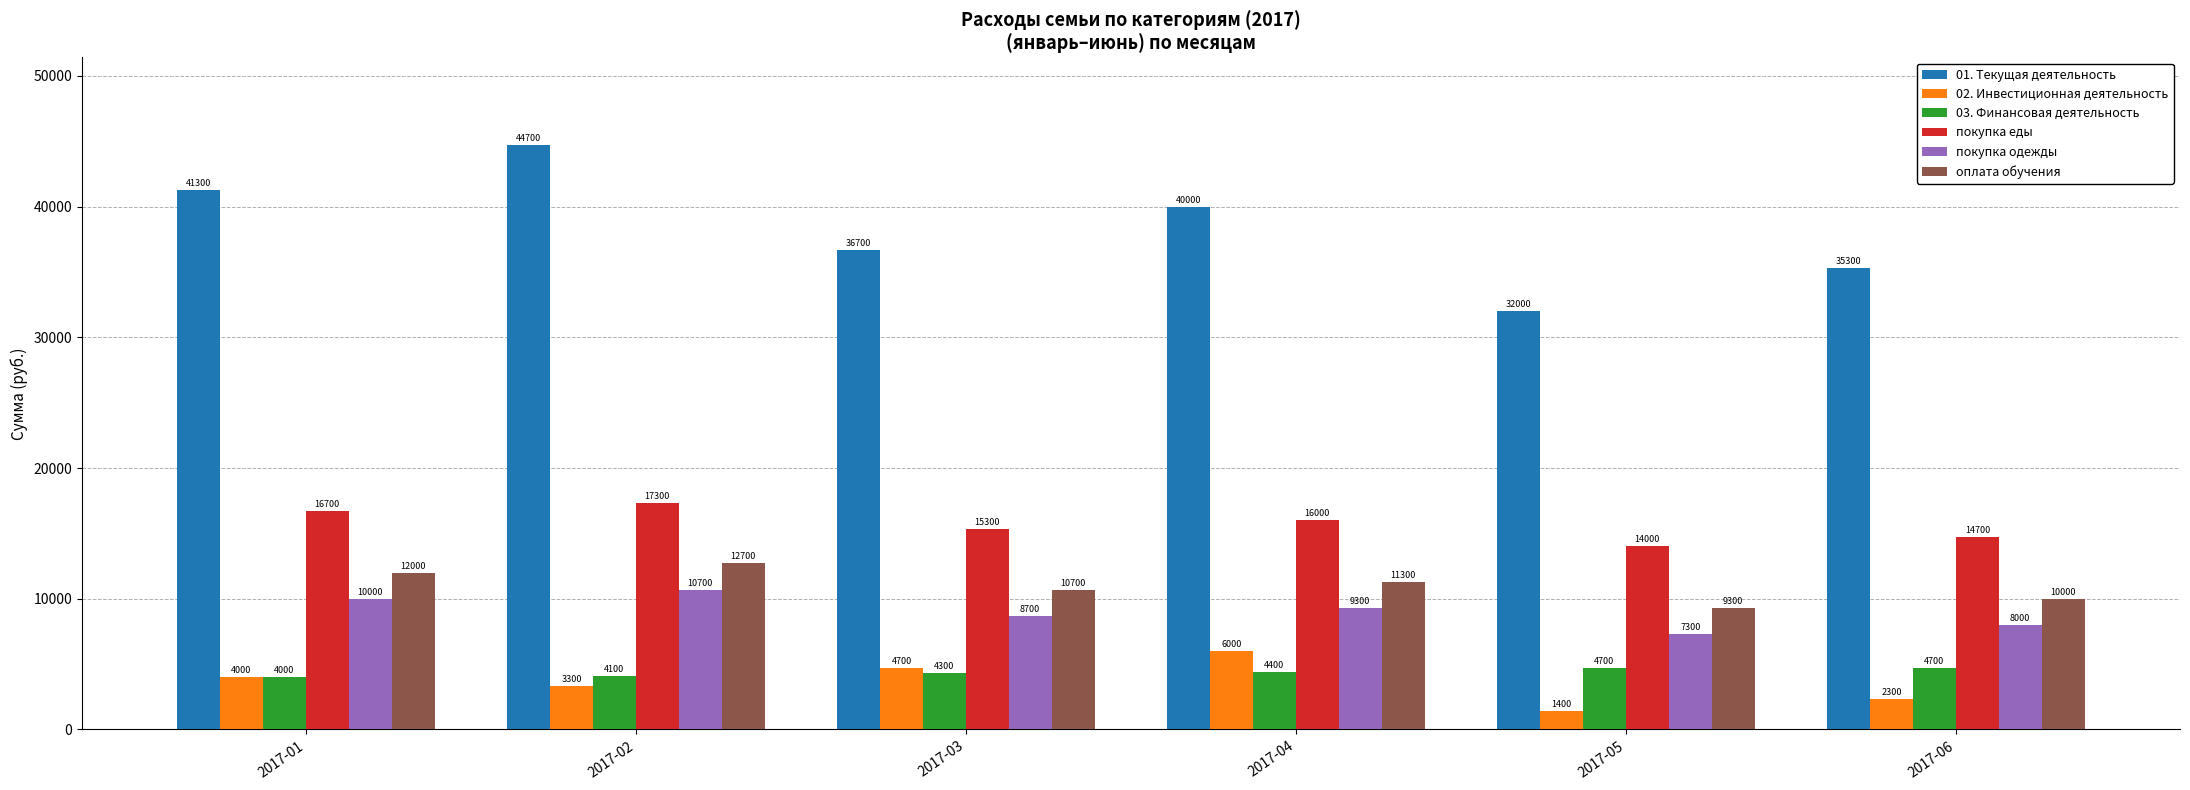

At which category does the chart reach its peak across all series?

2017-02